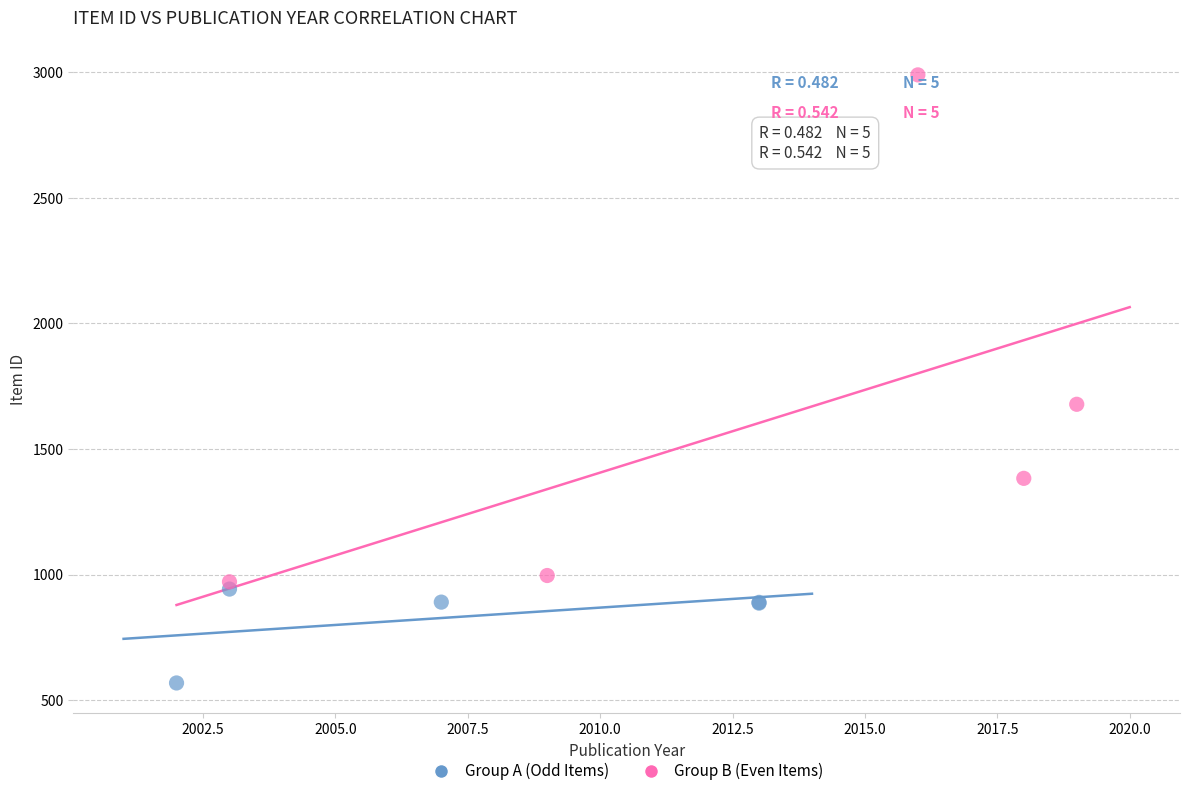

Which series contains the highest Y value?

Group B (Even Items)